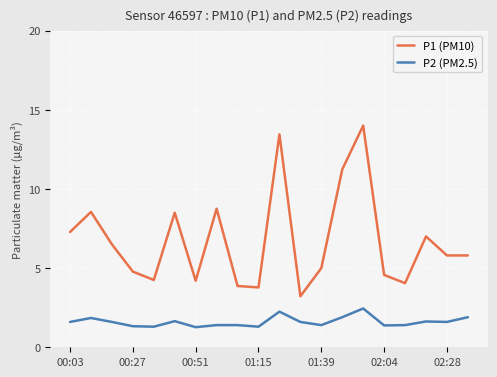

What is the difference between the maximum and minimum values in the P1 (PM10) series?

10.8